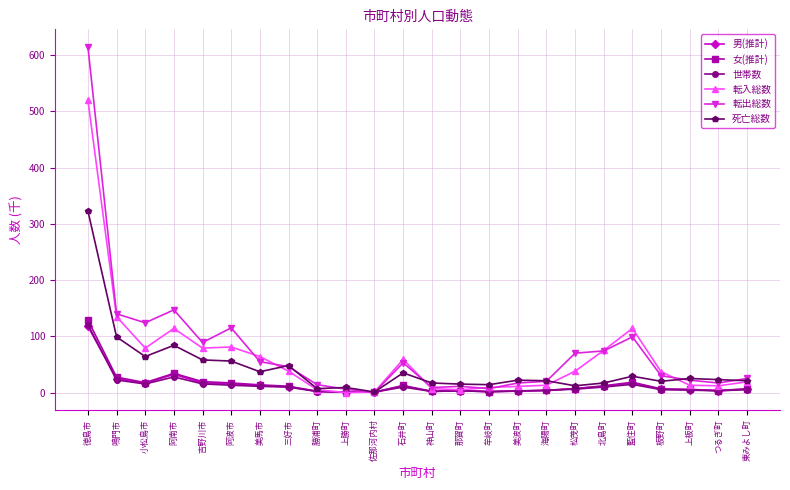

Which series has the widest spread of values?

転出総数